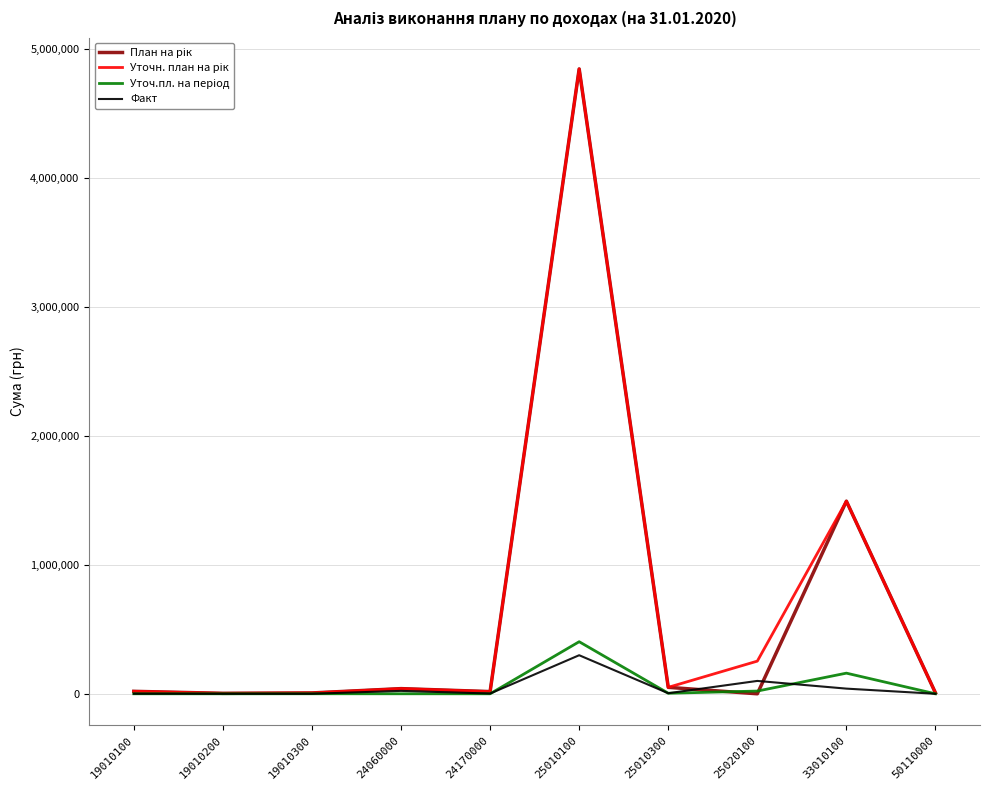

What is the maximum value shown in the chart?

4846000.0